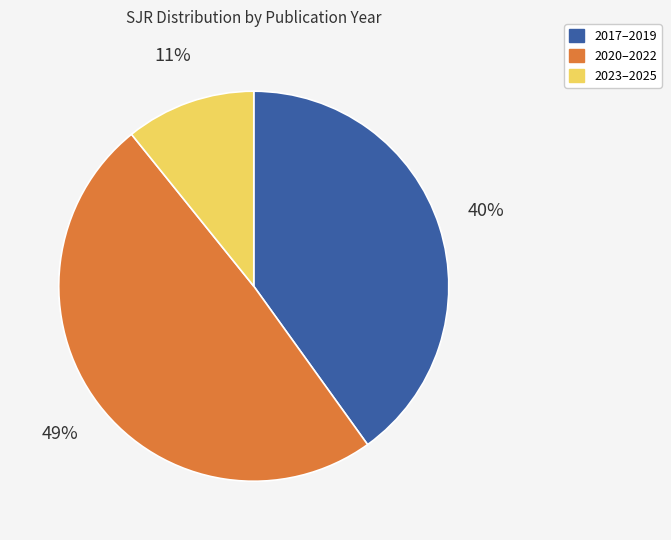

Is there any slice that represents more than half of the pie?

No